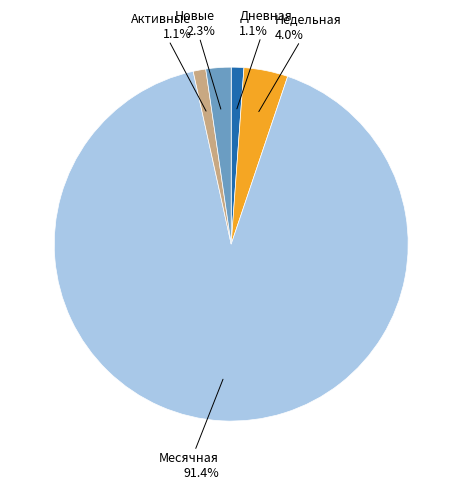

Does any single category account for the majority?

Yes